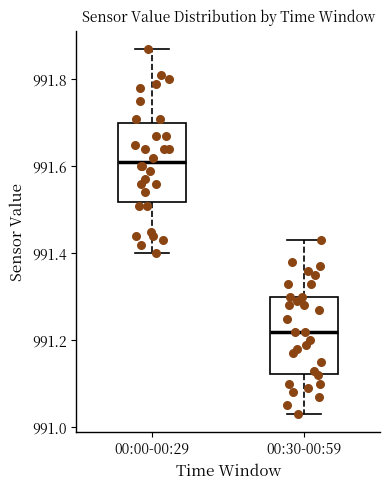

Which box has the lowest median line?

00:30-00:59